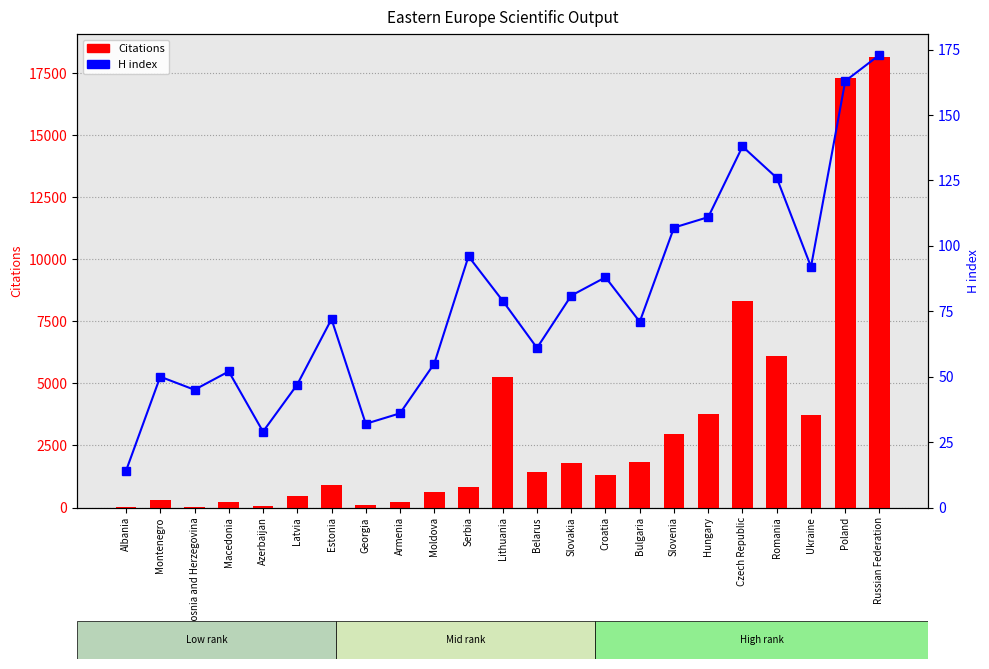

Does the chart contain any negative values?

No